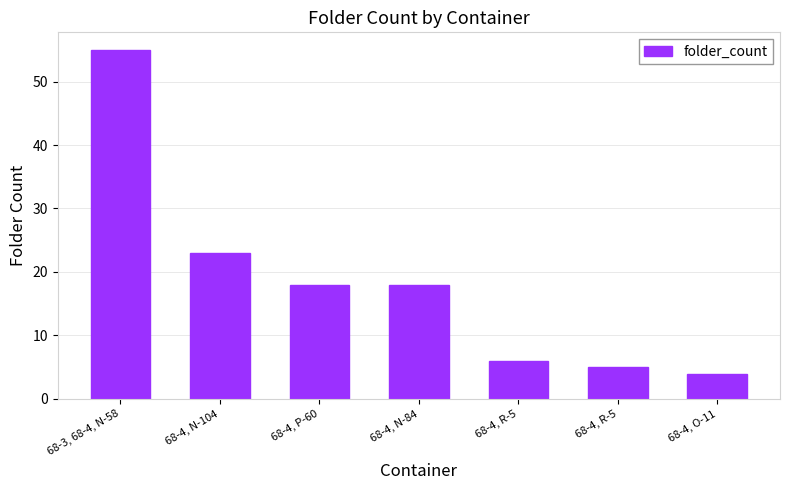

Reading left to right, transcribe all the data shown in this chart.

55	23	18	18	6	5	4